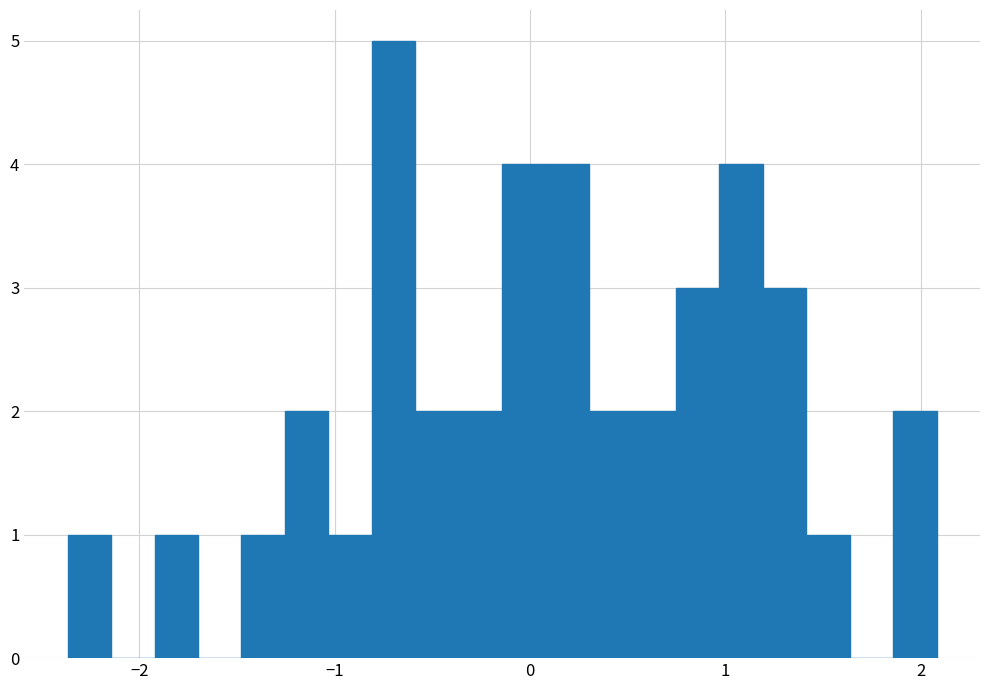

Read against the x-axis, roughly where is the centre of the tallest bar?

-0.7